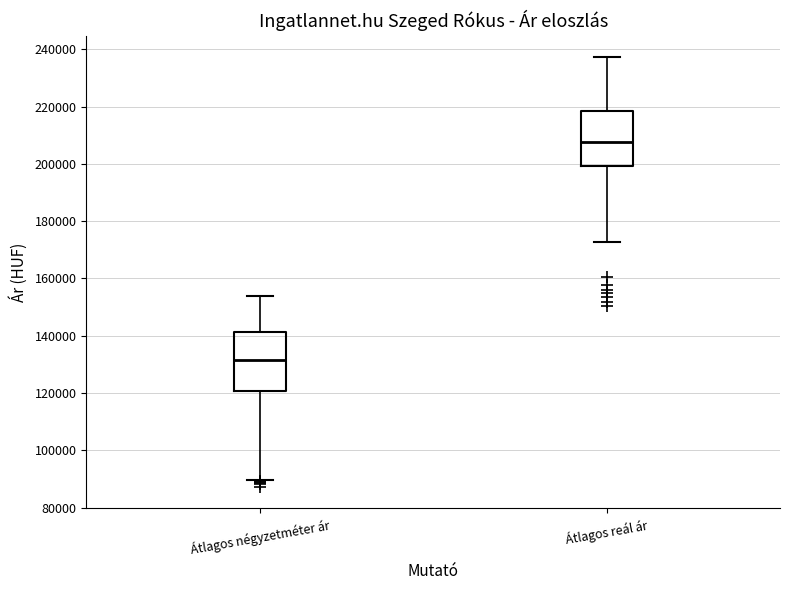

Reading left to right, read every box against the y-axis: the position of its median line, the range the box covers, and the ends of its whiskers. The values are not printed on the chart, so give them approximately, as read against the axis.

Átlagos négyzetméter ár: median 132000, box 120000 to 142000, whiskers 90000 to 154000
Átlagos reál ár: median 208000, box 200000 to 218000, whiskers 172000 to 238000